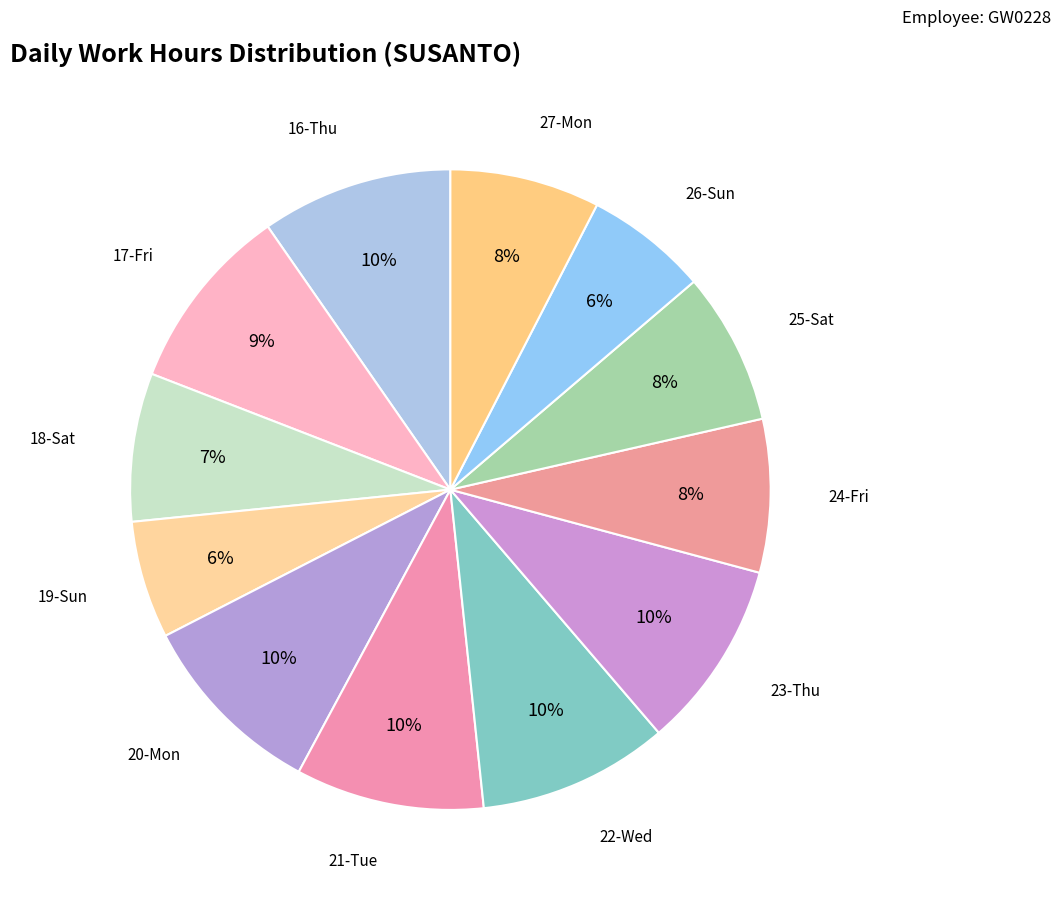

Rank the categories by value from lowest to highest.

19-Sun, 26-Sun, 18-Sat, 27-Mon, 25-Sat, 24-Fri, 17-Fri, 21-Tue, 23-Thu, 20-Mon, 22-Wed, 16-Thu